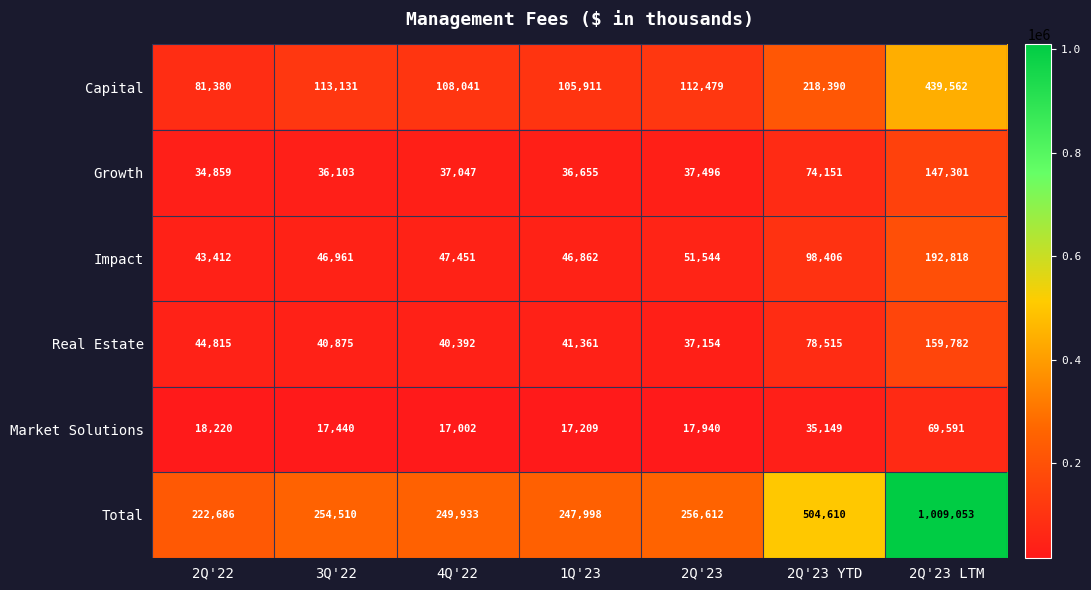

What is the difference between the Real Estate values at 3Q'22 and 2Q'23 LTM?

118907